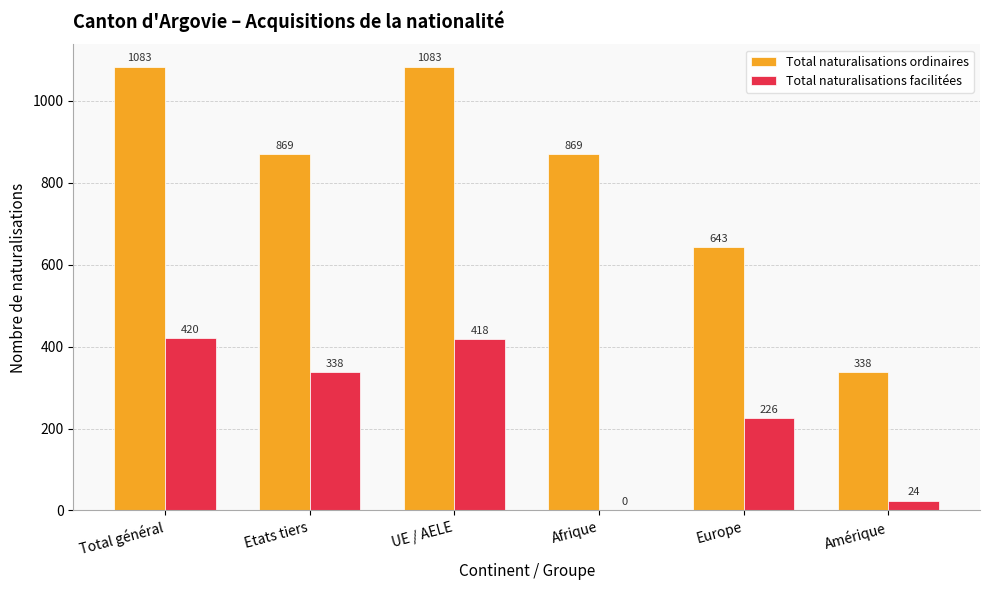

At which label does Total naturalisations facilitées reach its peak?

Total général